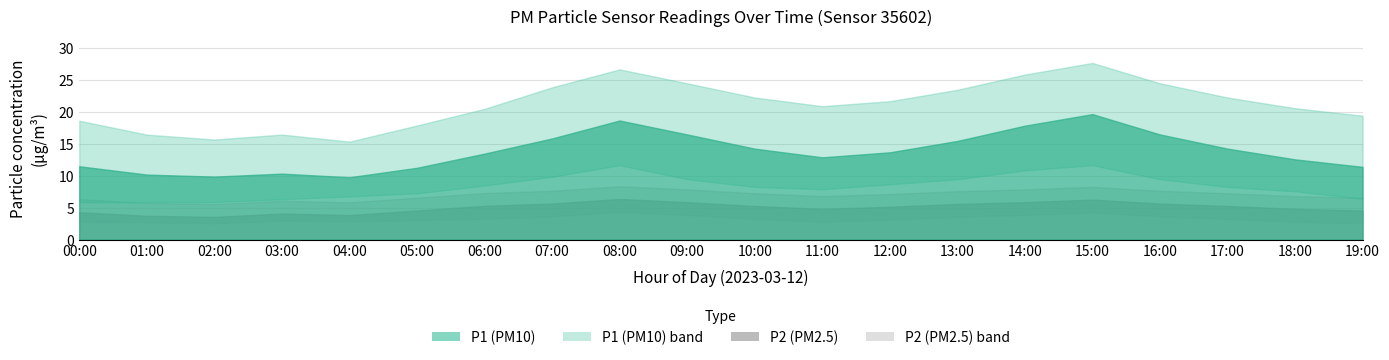

True or false: P2 and P1_upper cross at least once.

False